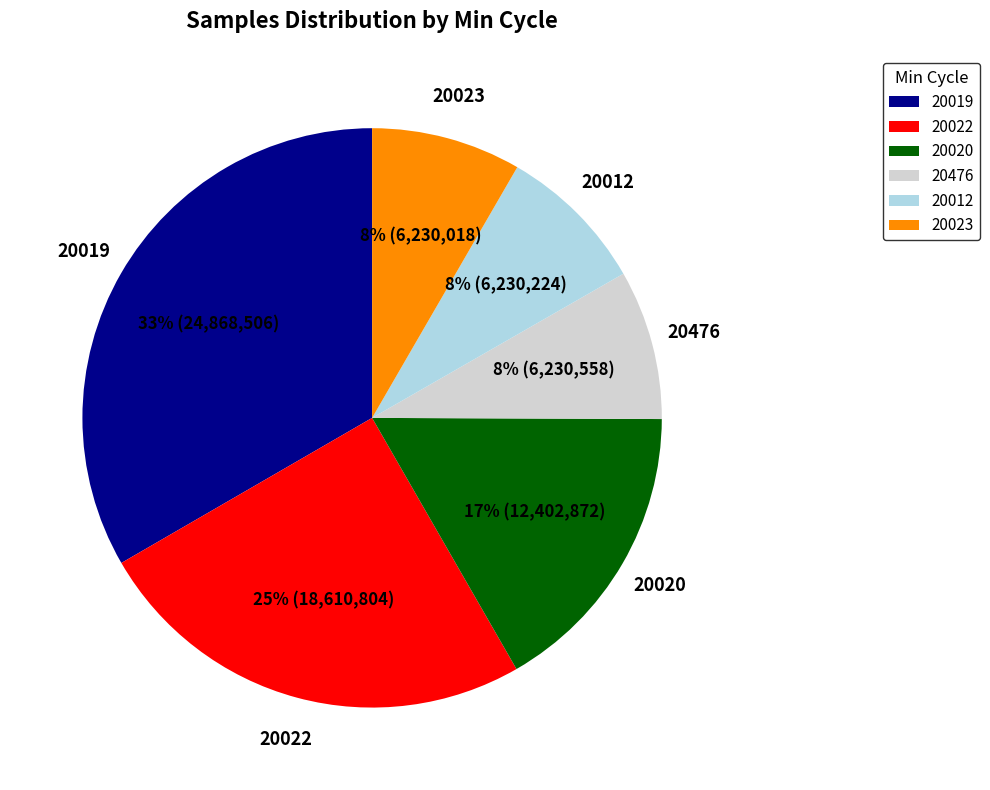

To the nearest percent, what is the average slice percentage?

17%